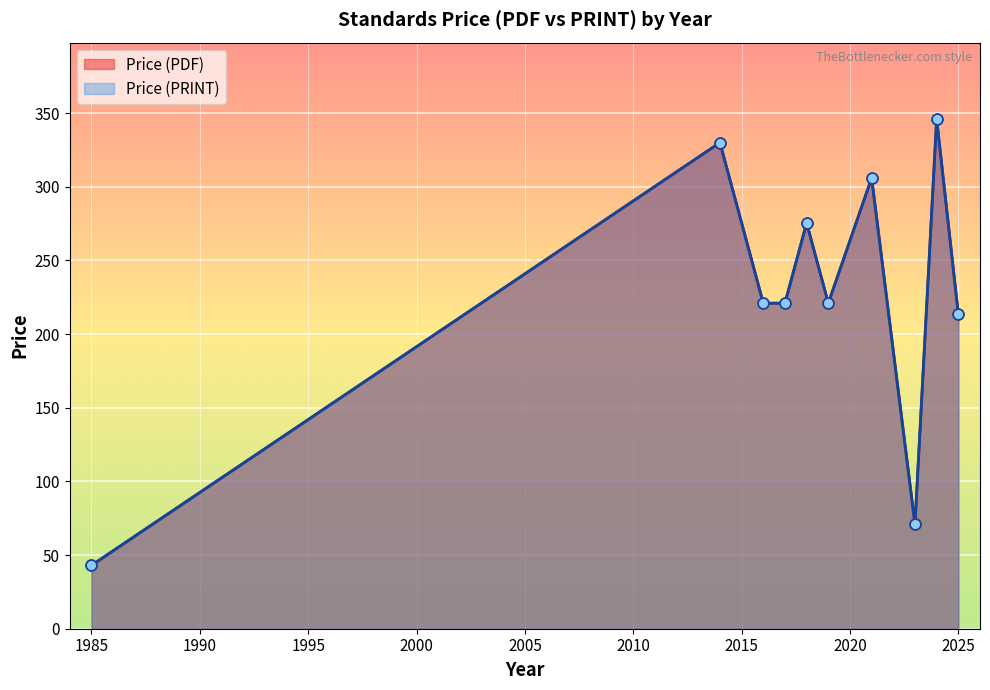

Which series has the widest spread of Y values?

Price (PDF)